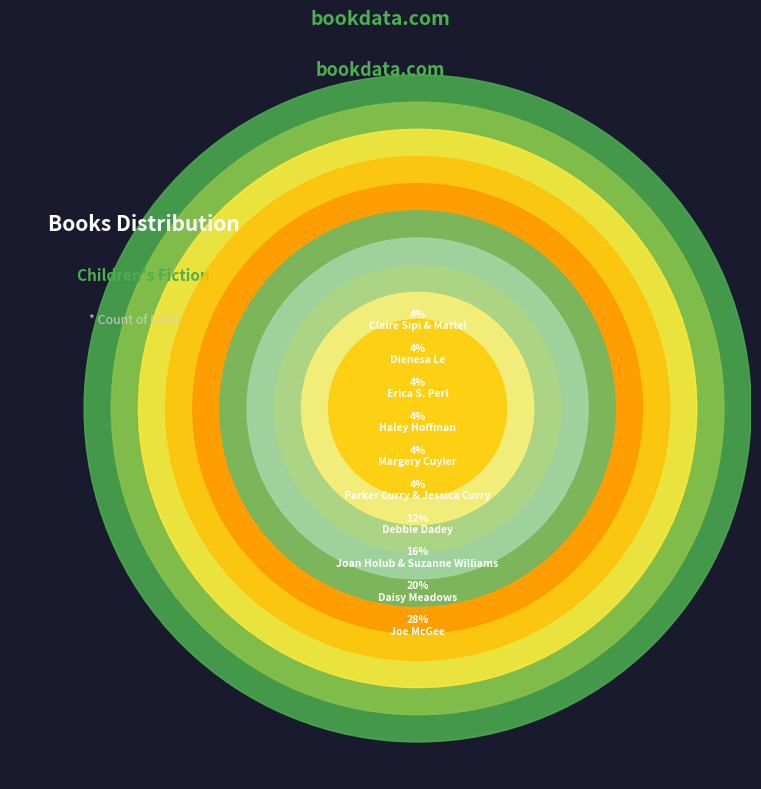

Is the sum of Erica S. Perl and Haley Hoffman greater than half?

No